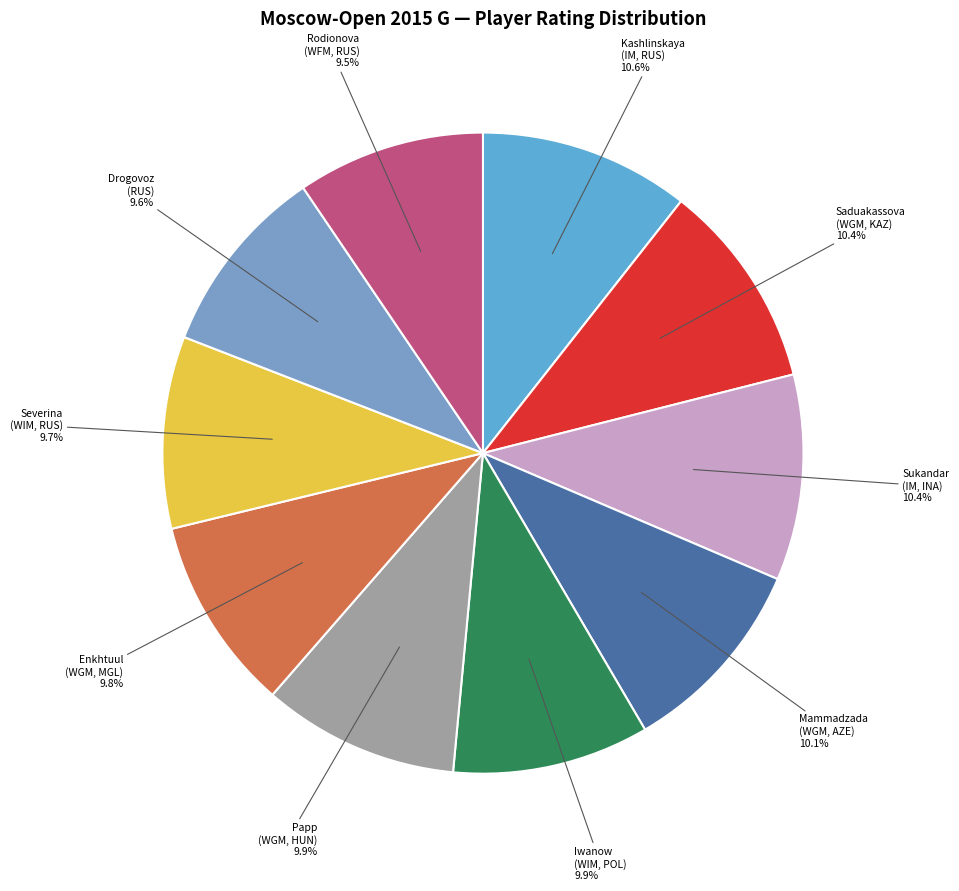

Is there any slice that represents more than half of the pie?

No